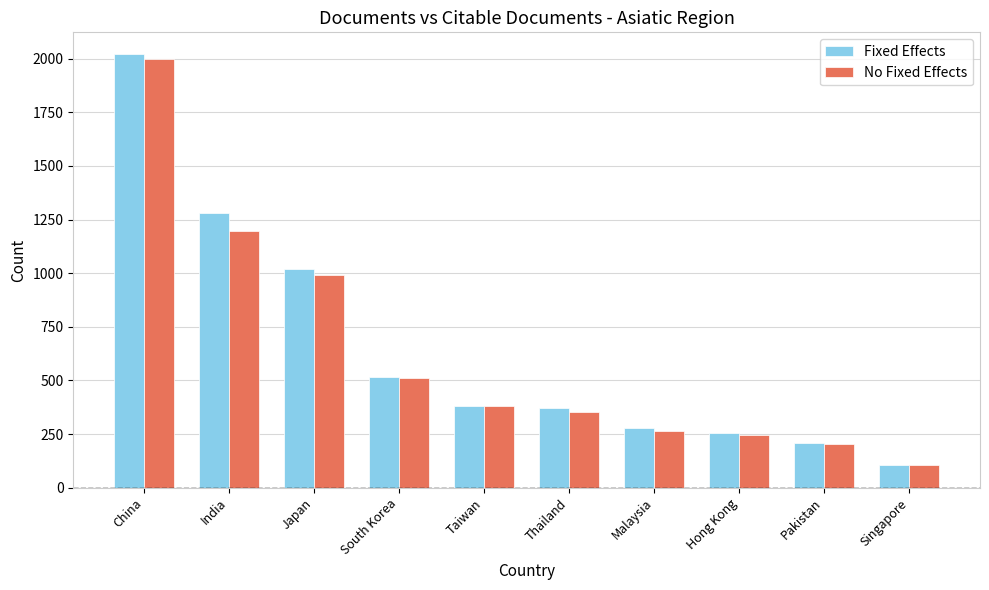

What is the value of the No Fixed Effects bar at the 4th from the left?

510